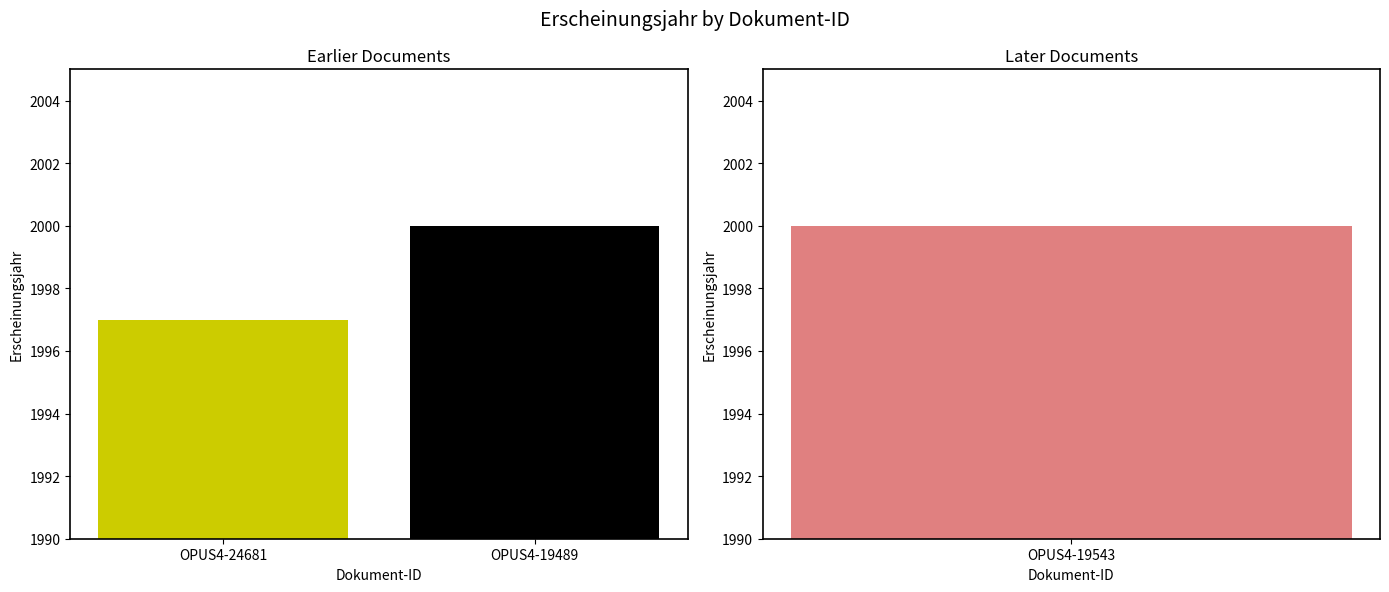

What is the label of the 3rd bar from the left?

OPUS4-19543